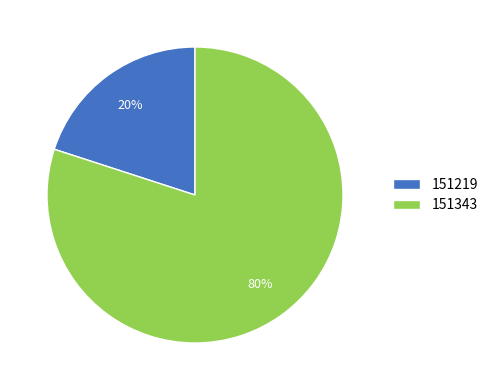

Which slice is the largest?

151343